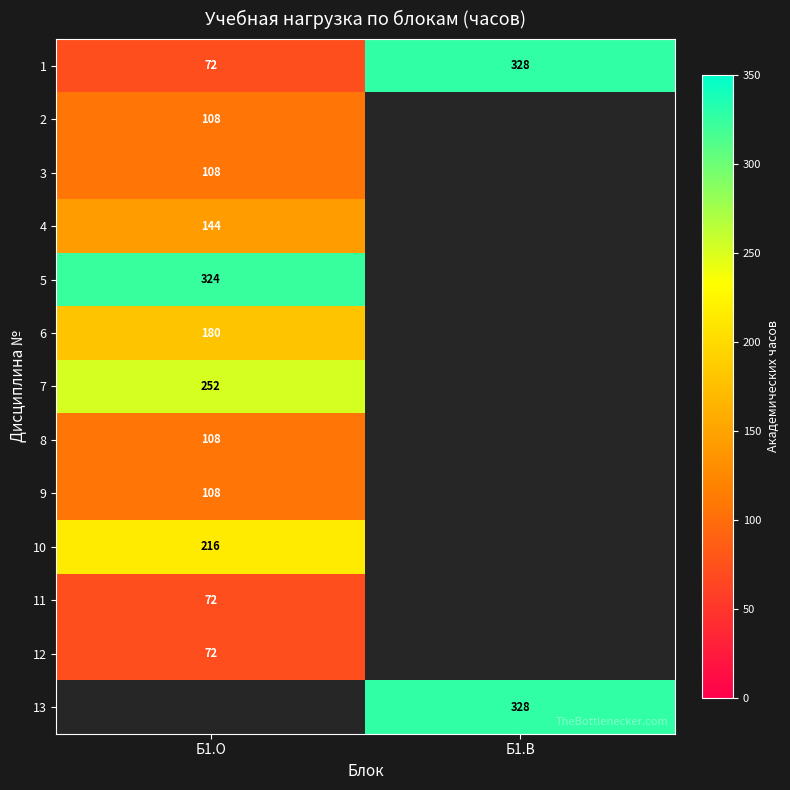

The 3 series shows 108 at Б1.О. True or false?

True